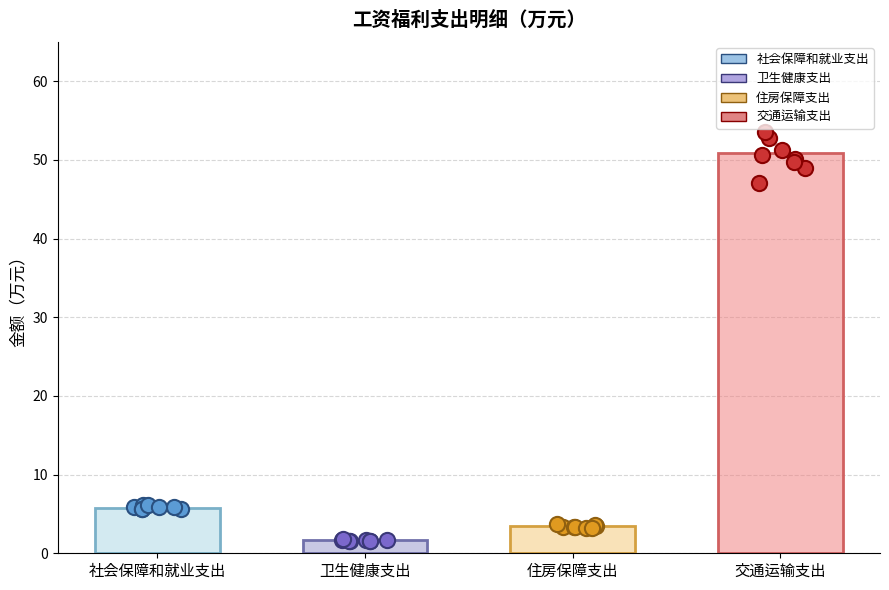

What are all the series names shown in the legend?

社会保障和就业支出, 卫生健康支出, 住房保障支出, 交通运输支出